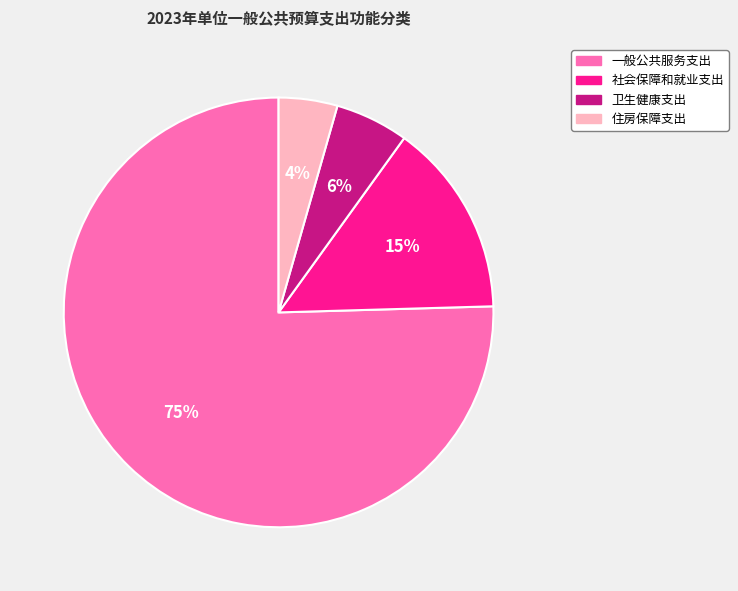

What percentage is the 卫生健康支出 slice, to the nearest percent?

6%